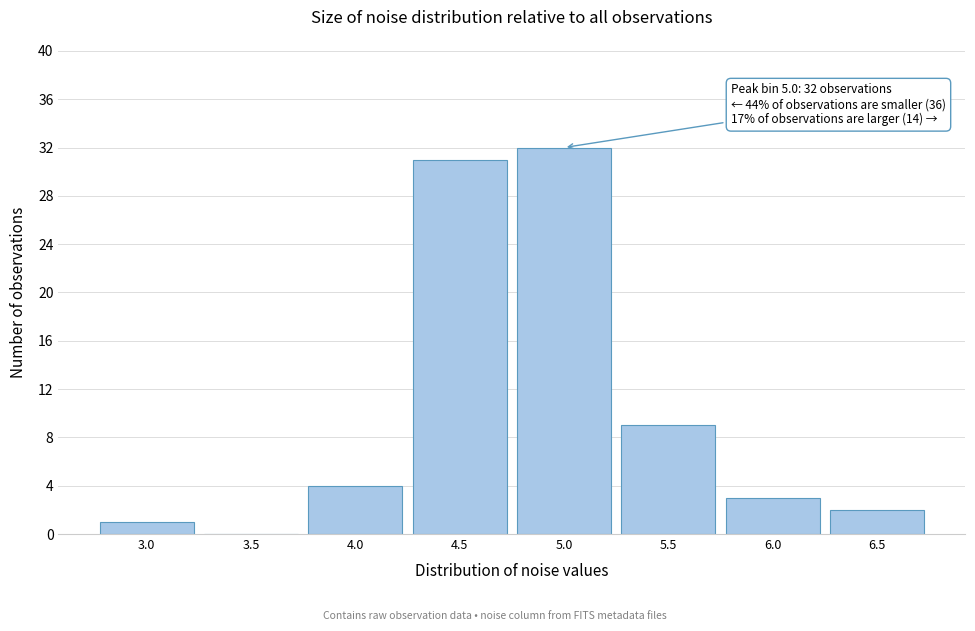

Reading left to right, transcribe all the data shown in this chart.

3.0=1	3.5=0	4.0=4	4.5=31	5.0=32	5.5=9	6.0=3	6.5=2